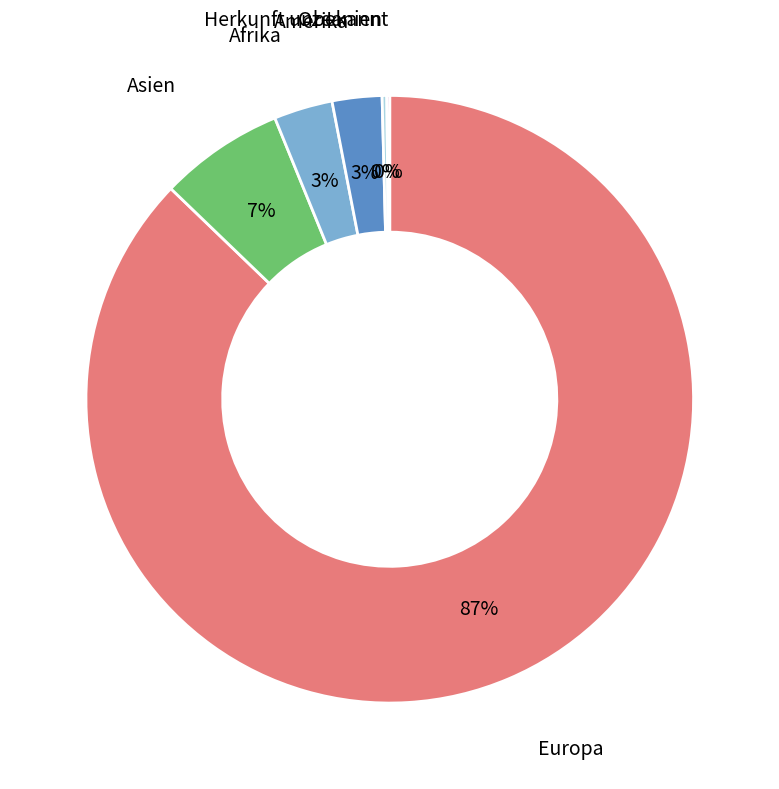

Is there a majority slice in this chart?

Yes